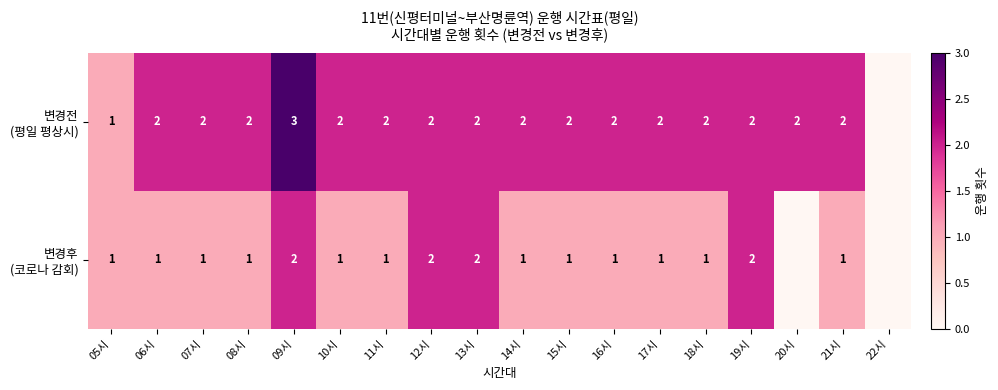

What is the total value across all series at 08시?

3